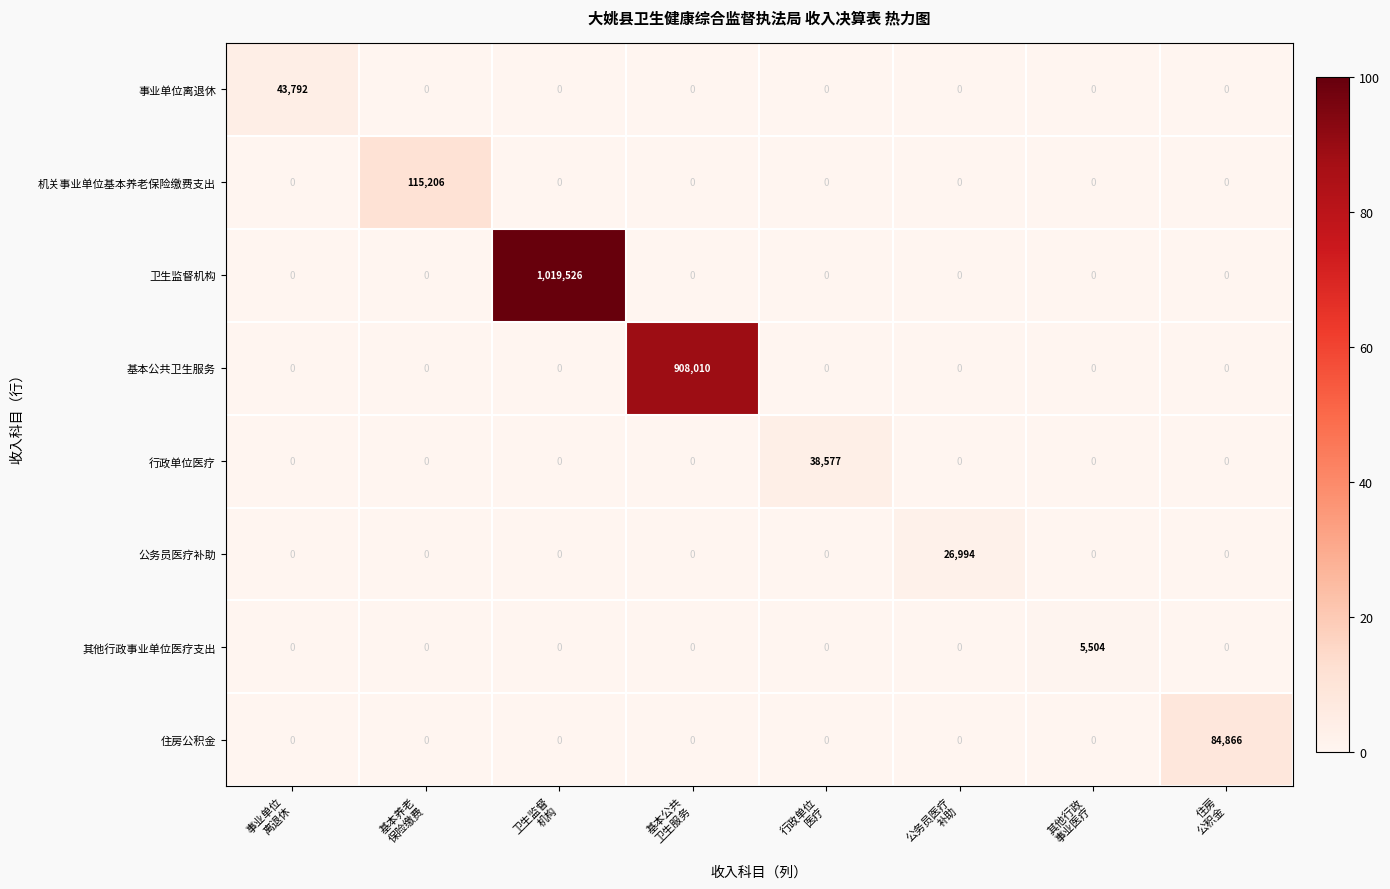

What is the highest value of the 公务员医疗补助 series?

26994